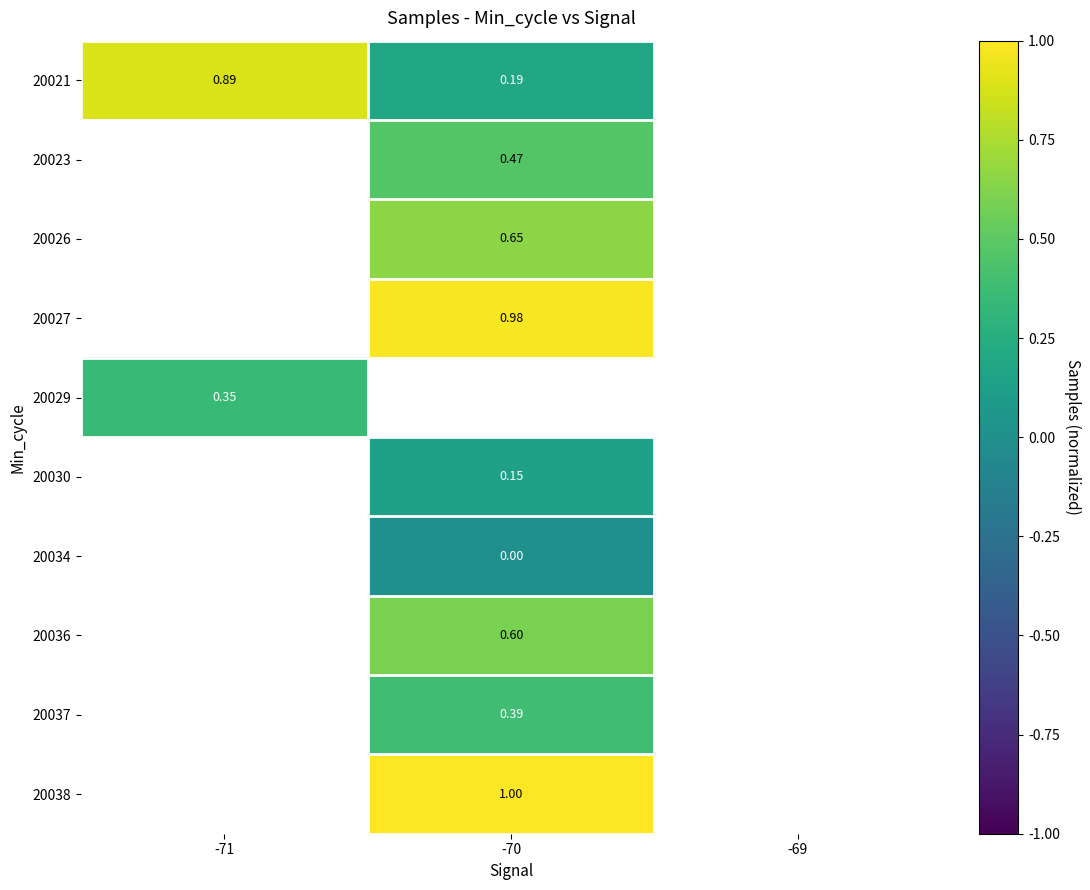

Which series changed the most between -71 and -70?

20021